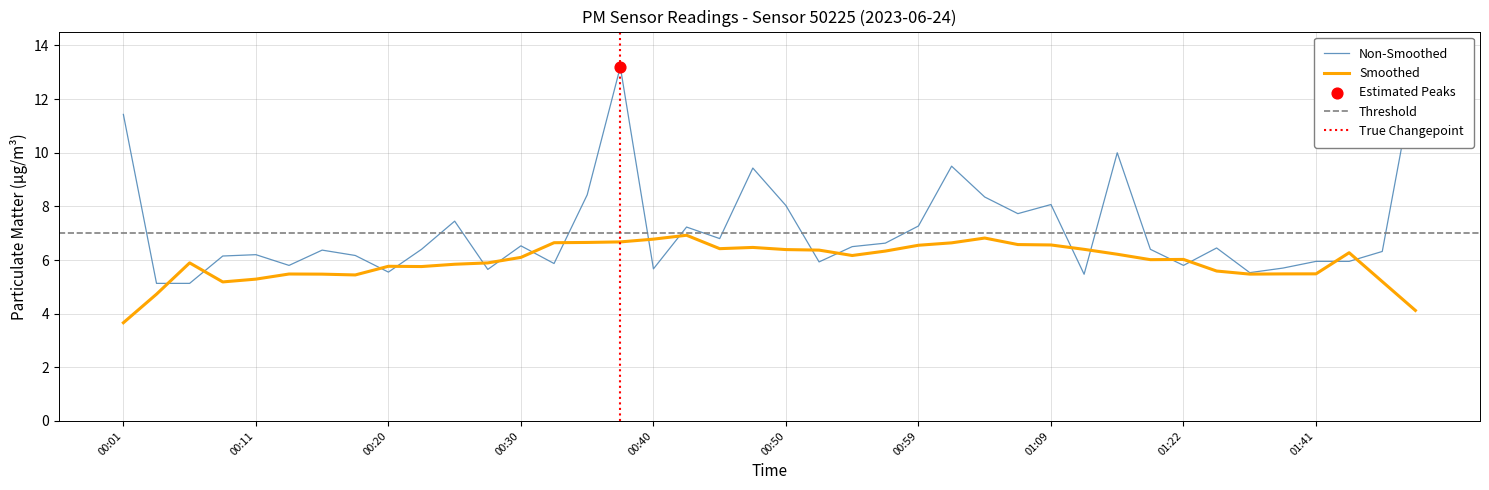

What is the change in value from 00:03 to 01:14?

+4.9